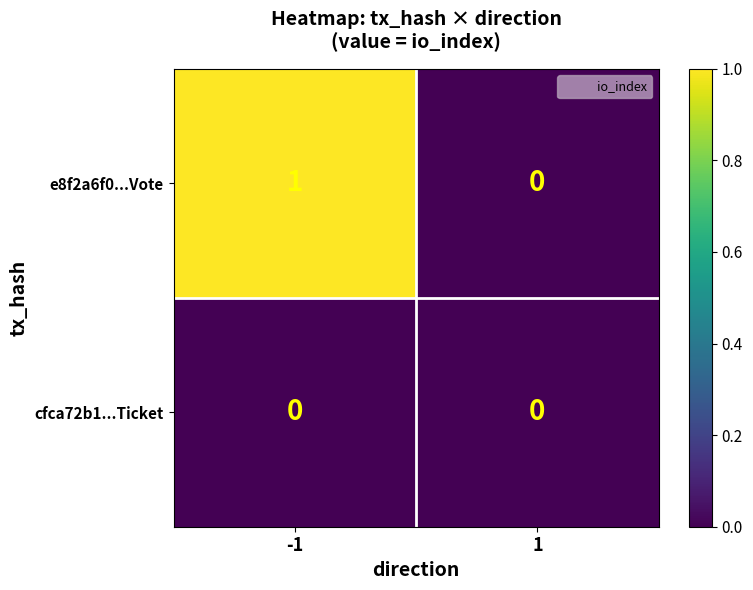

Reading right to left, what are all the values shown in this chart?

e8f2a6f0...Vote: 1=0	-1=1
cfca72b1...Ticket: 1=0	-1=0